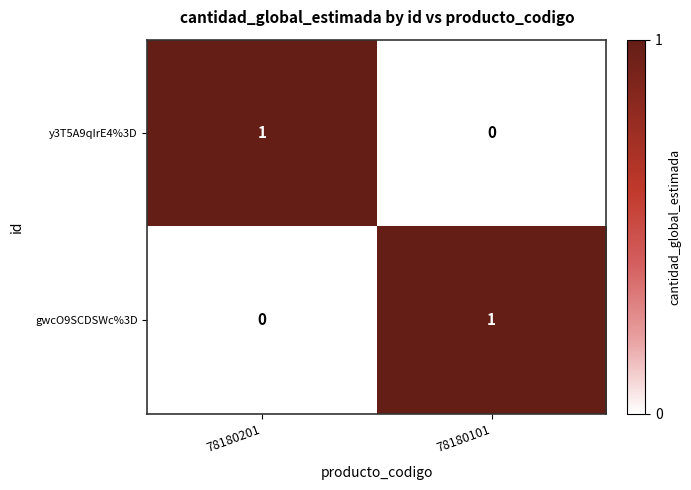

Which category has the highest value in the gwcO9SCDSWc%3D series?

78180101